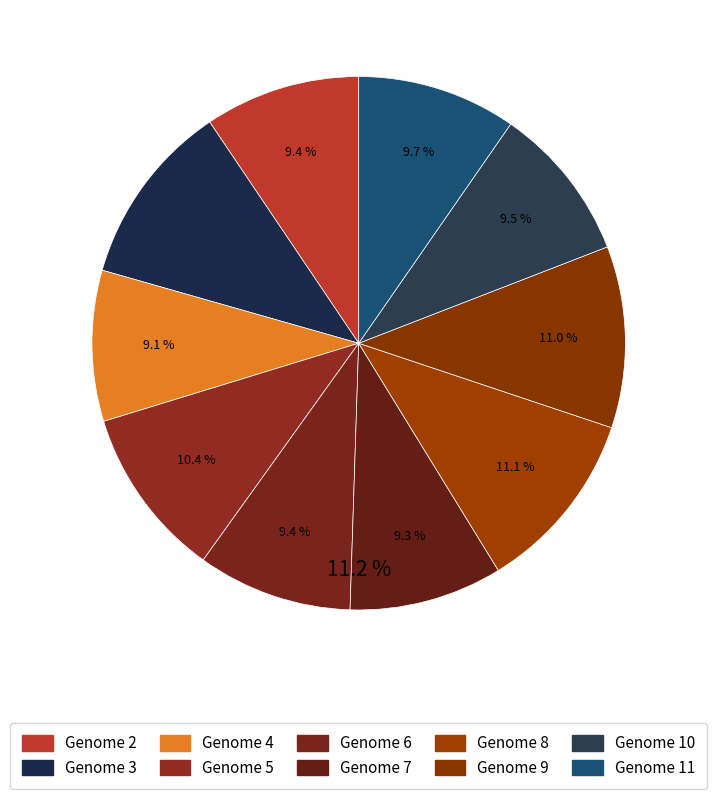

How many slices are in this pie chart?

10